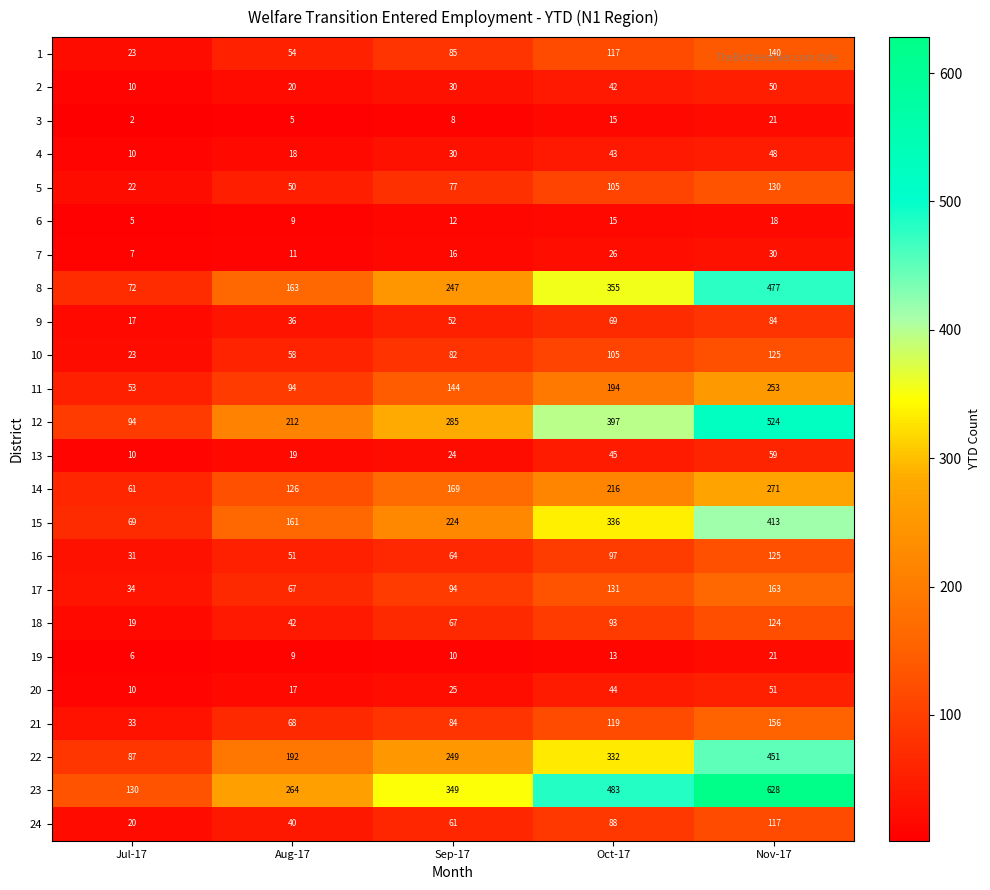

List the labels in order of 24 value, smallest first.

Jul-17, Aug-17, Sep-17, Oct-17, Nov-17